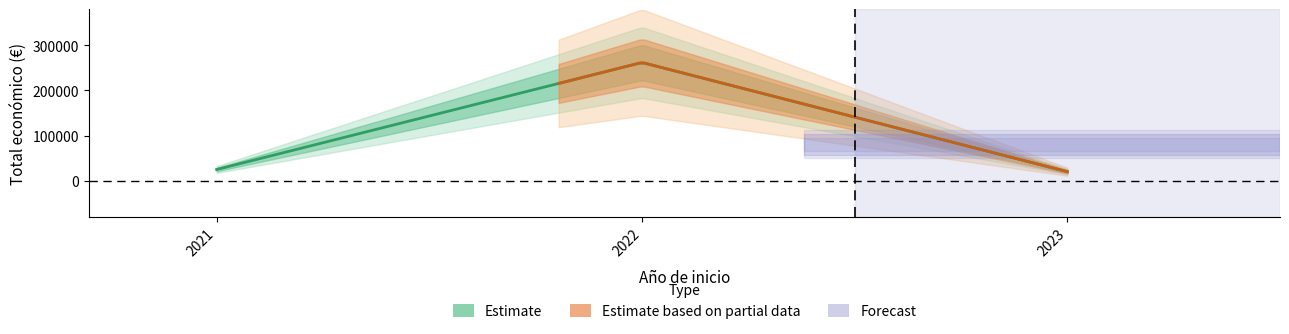

At which category does the data reach its first local valley?

2023